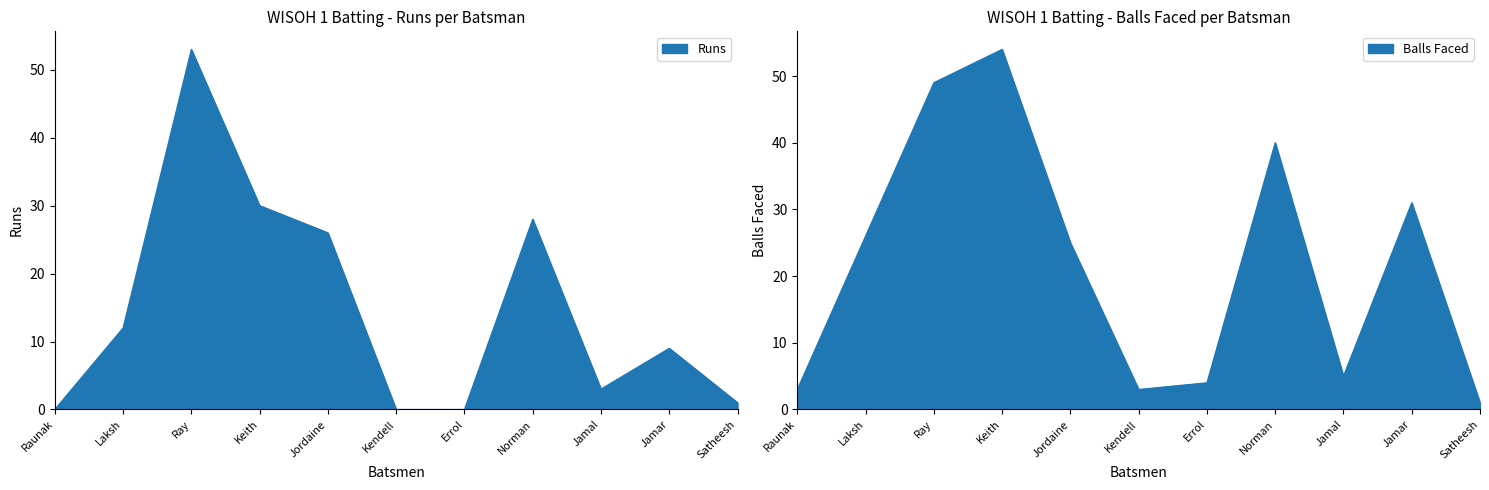

At how many categories does at least one series exceed 14?

6